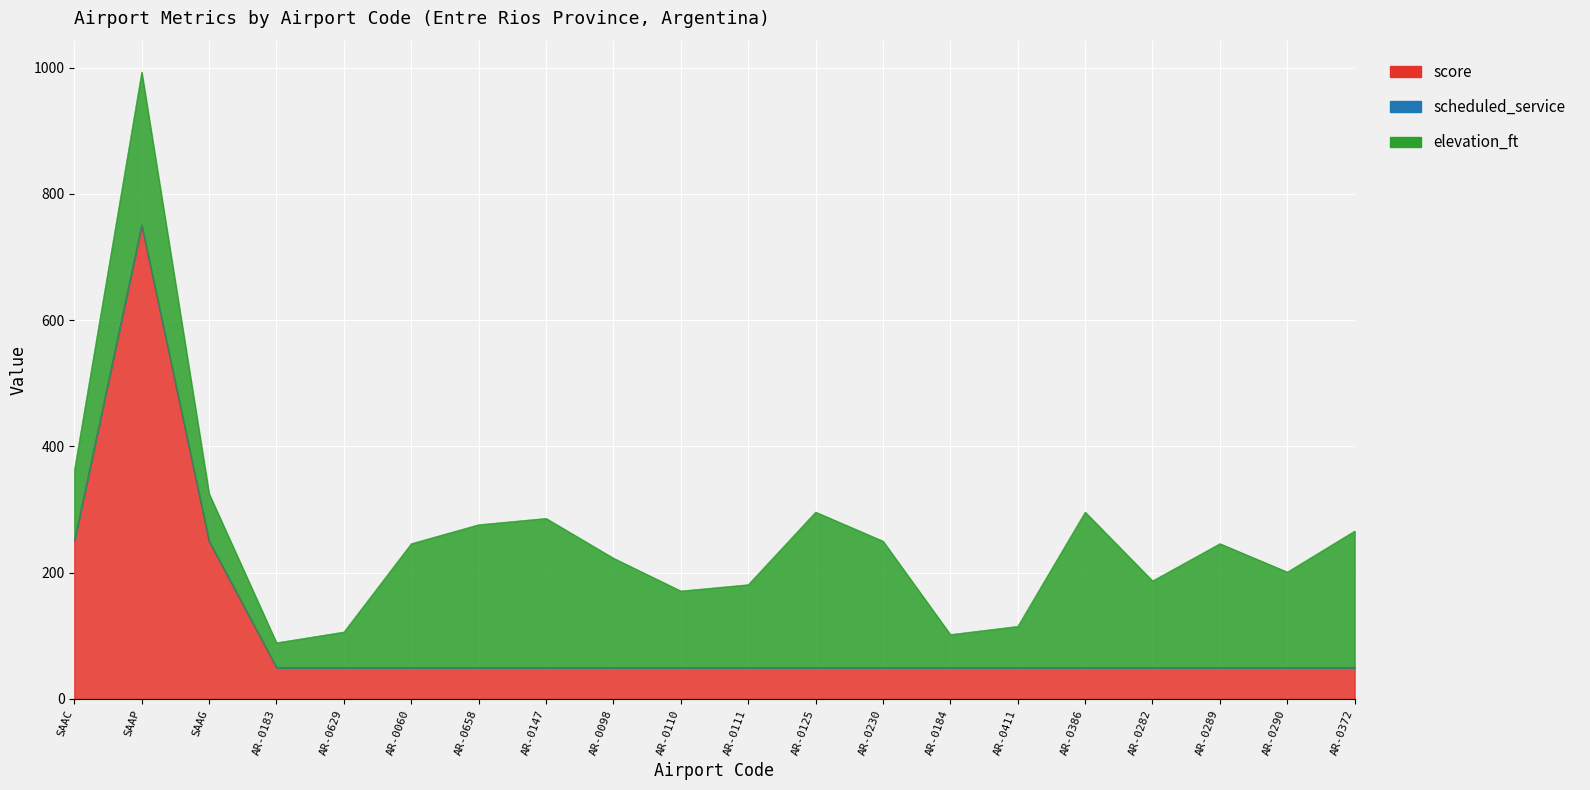

Between AR-0060 and AR-0282, which series saw the biggest shift?

elevation_ft